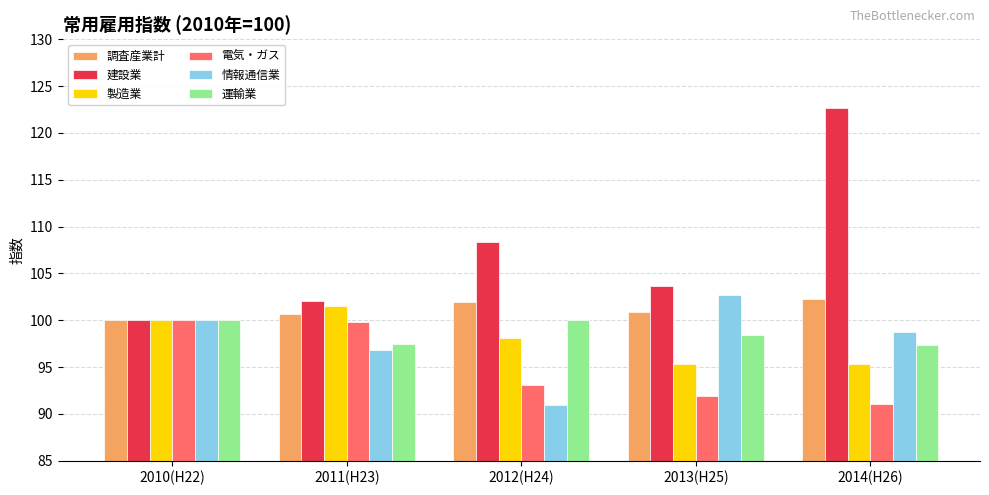

What is the smallest value displayed?

91.0